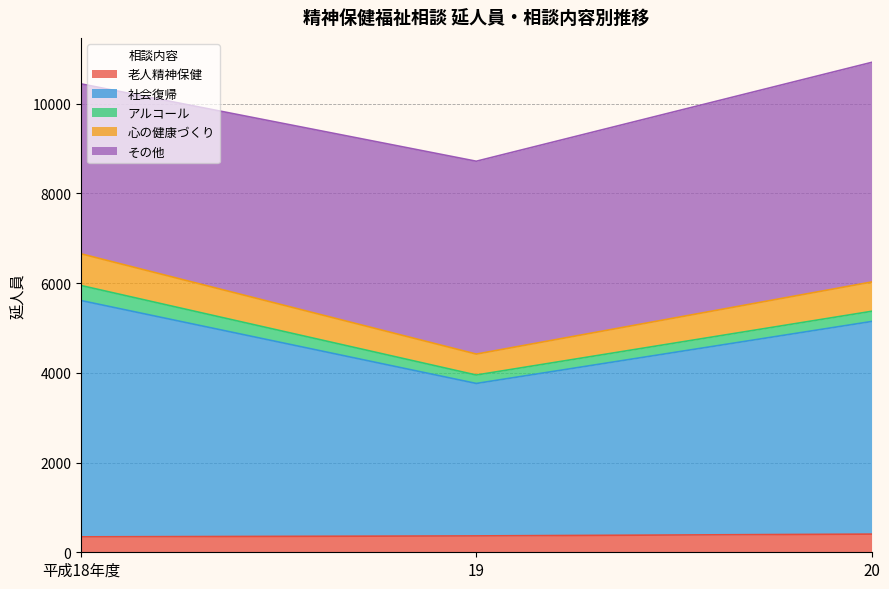

What is the spread (max minus min) of values at 19?

4054